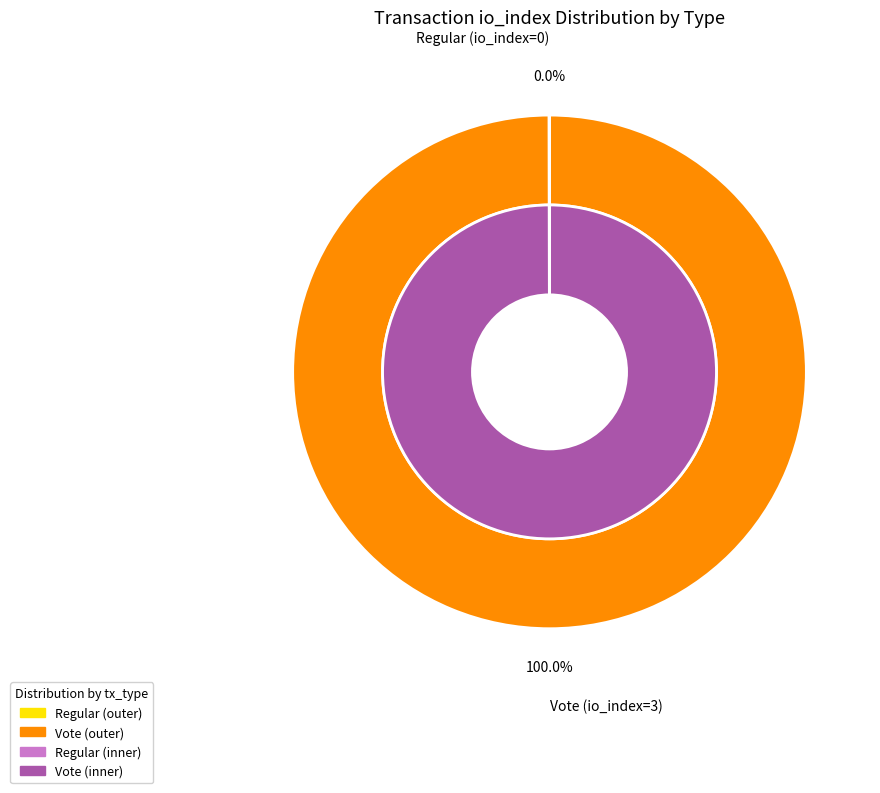

Is it true that Regular is 13% of the pie?

False